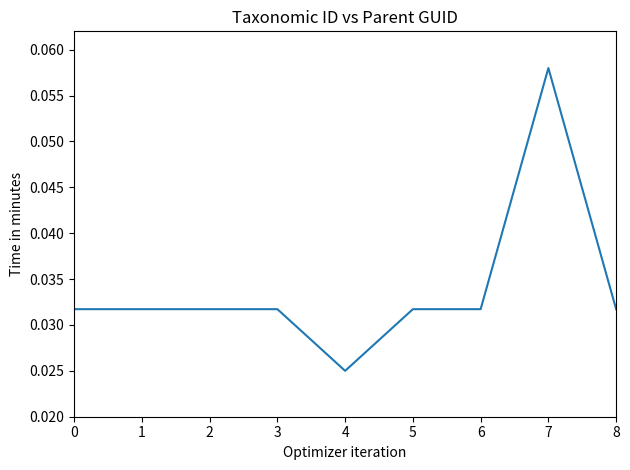

At which category does the chart reach its peak across all series?

7